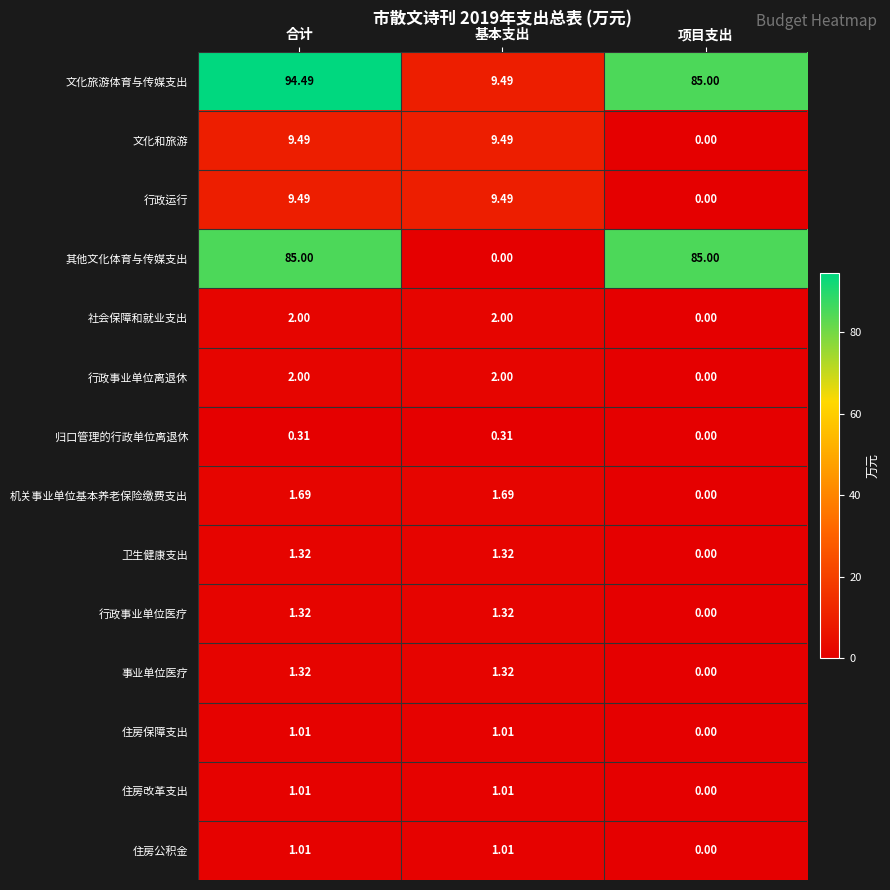

Which category has the lowest value in the 事业单位医疗 series?

项目支出